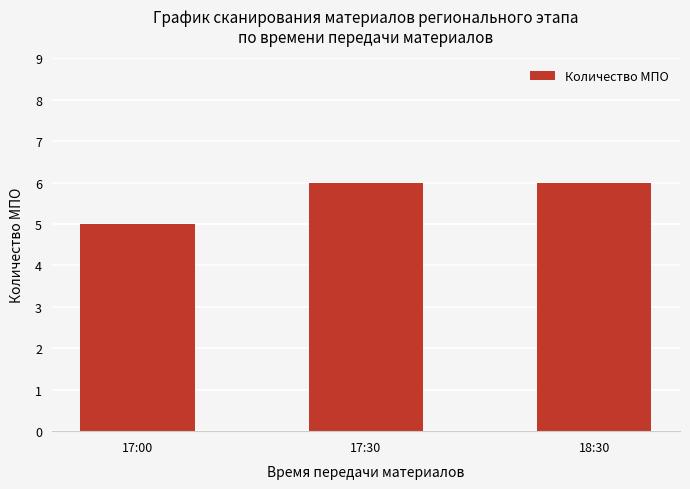

The value at 17:30 is 6. True or false?

True